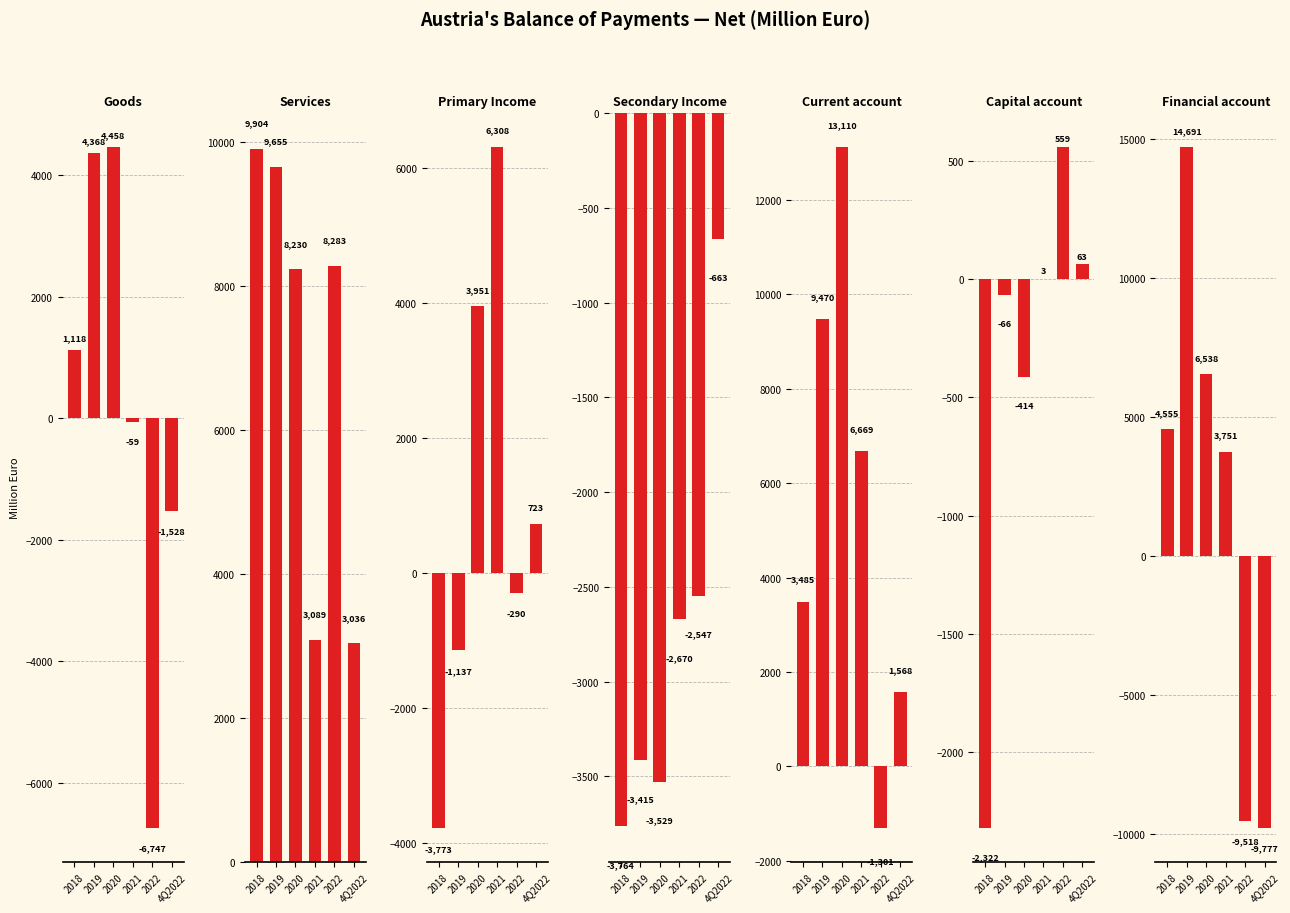

Is the value of 2021 at 4 greater than the value of 2019 at 4?

No